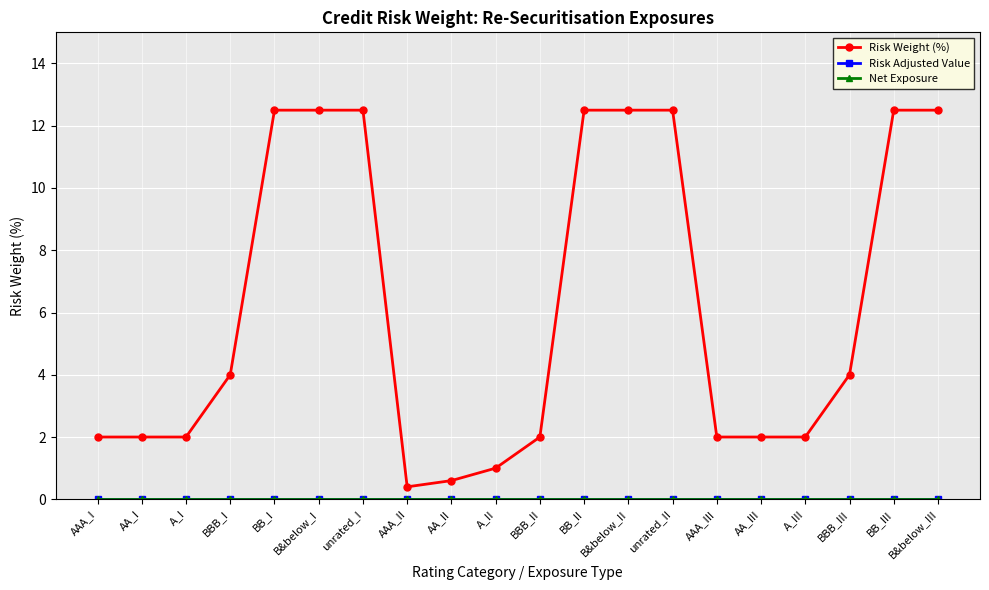

At which label is Risk Weight (%) closest to 6?

BBB_I